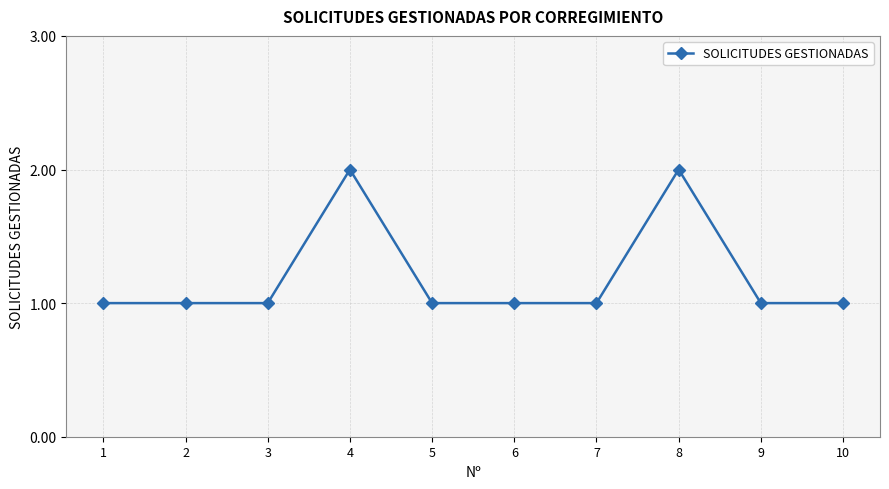

Reading left to right, what are all the values shown in this chart?

1=1	2=1	3=1	4=2	5=1	6=1	7=1	8=2	9=1	10=1